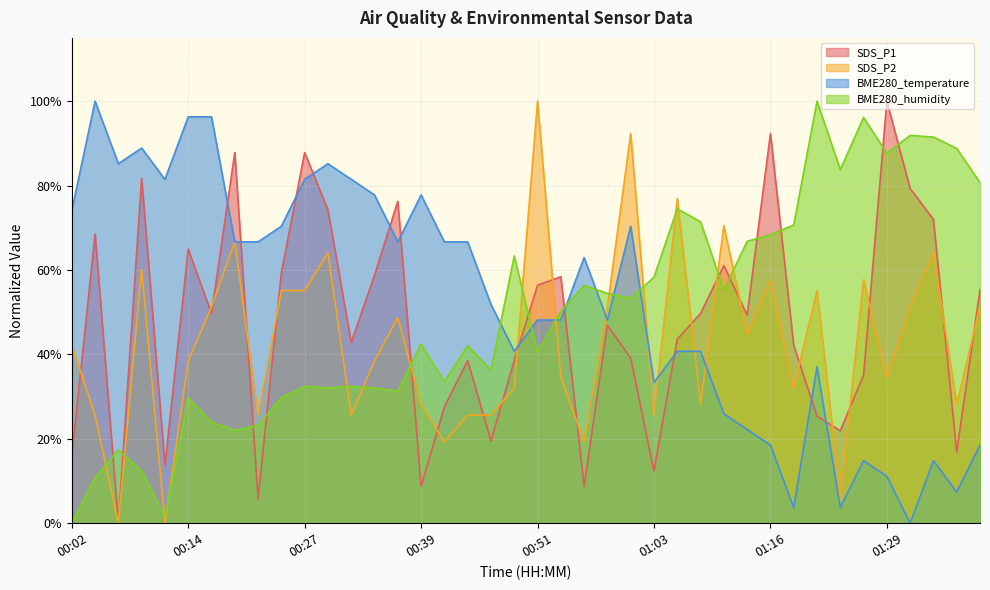

Between which two adjacent categories do SDS_P1 and BME280_humidity first intersect?

00:04 and 00:07